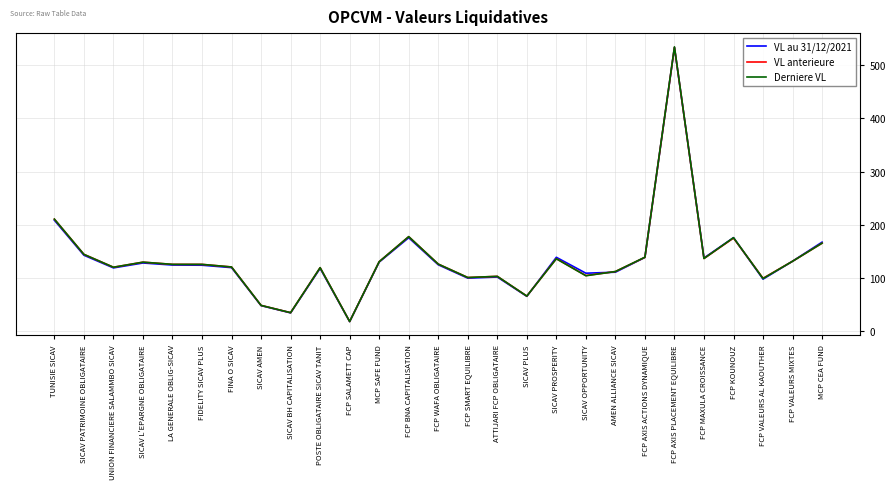

Which series has the largest range (max minus min)?

Derniere VL